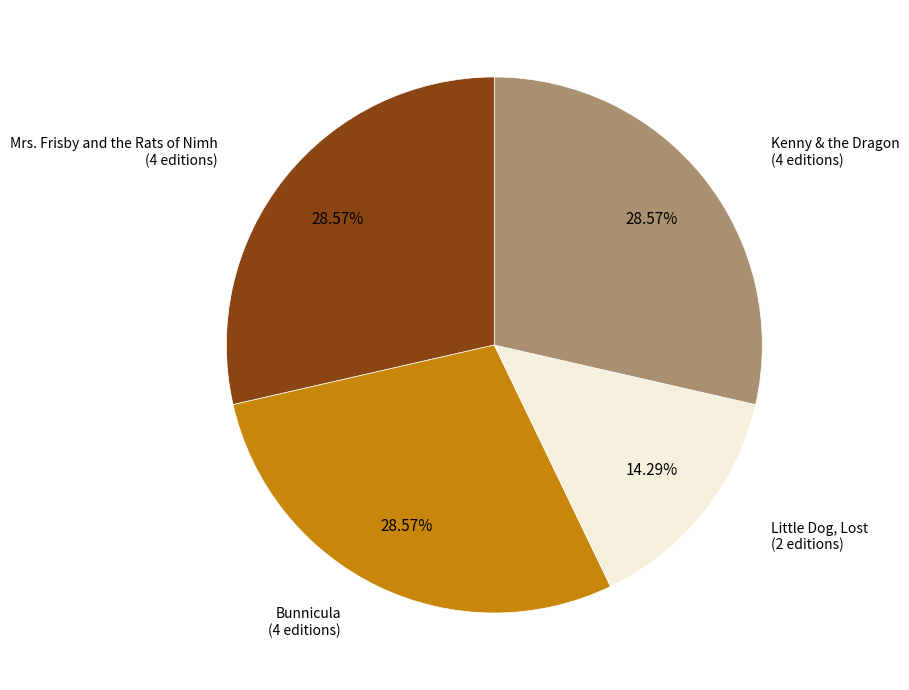

Is there a majority slice in this chart?

No